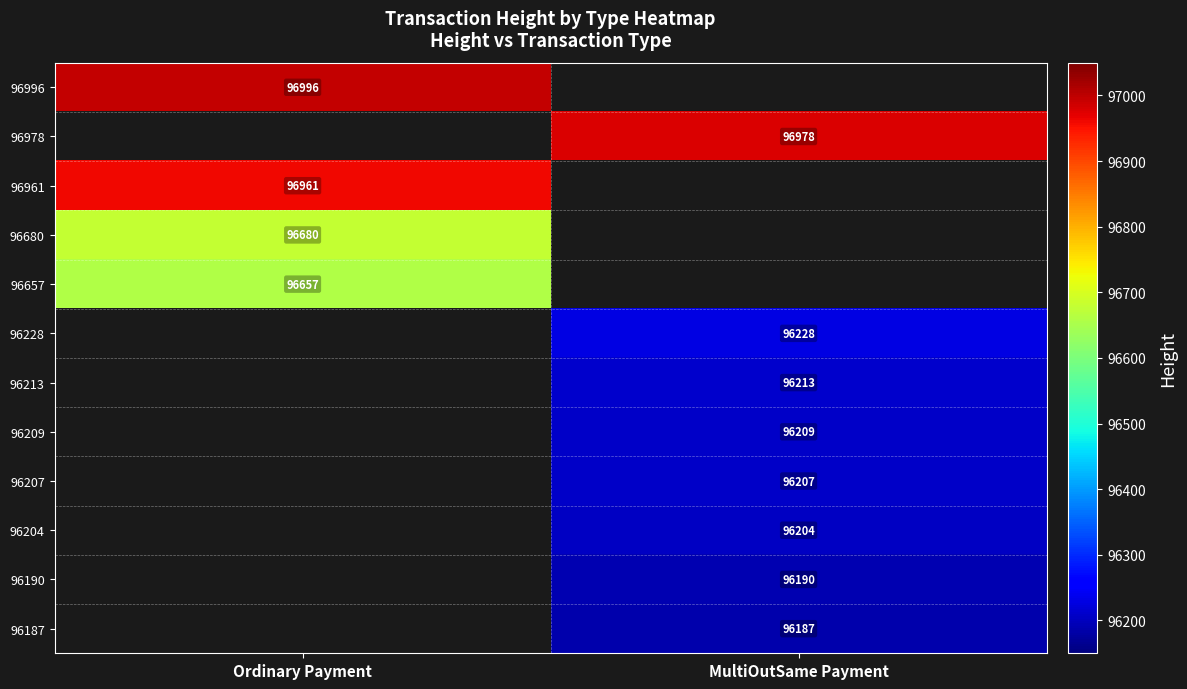

True or false: 96680 has a value of 137775 at Ordinary Payment.

False